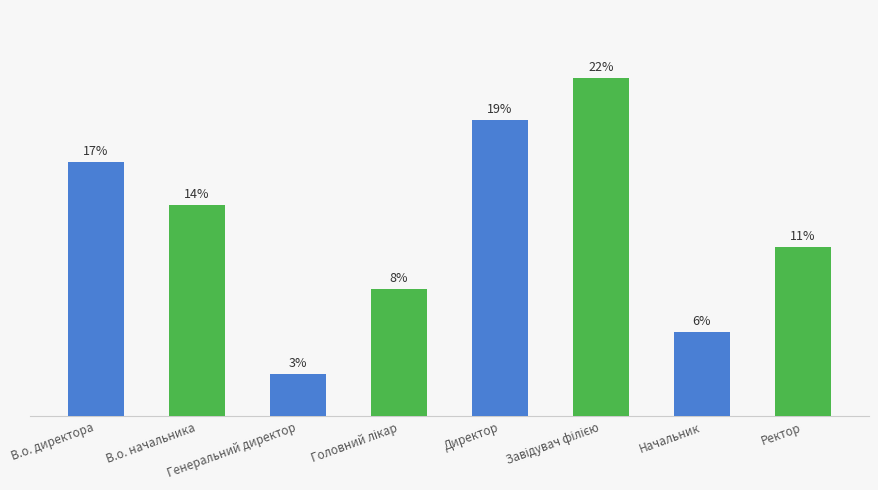

Between Завідувач філією and Головний лікар, which is larger?

Завідувач філією